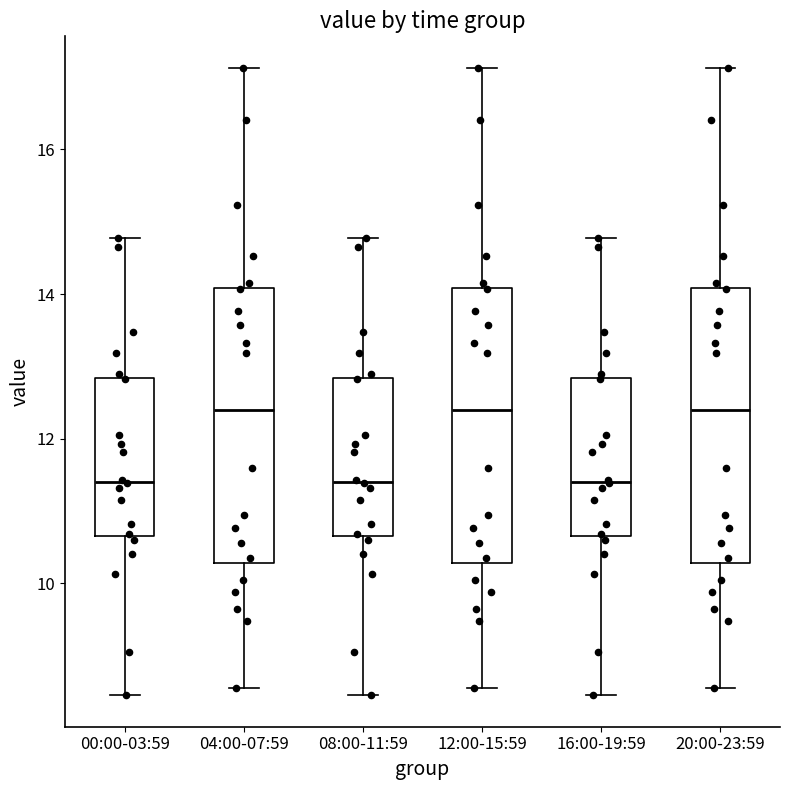

Reading left to right, read every box against the y-axis: the position of its median line, the range the box covers, and the ends of its whiskers. The values are not printed on the chart, so give them approximately, as read against the axis.

00:00-03:59: median 11.4, box 10.6 to 12.8, whiskers 8.4 to 14.8
04:00-07:59: median 12.4, box 10.2 to 14.0, whiskers 8.6 to 17.2
08:00-11:59: median 11.4, box 10.6 to 12.8, whiskers 8.4 to 14.8
12:00-15:59: median 12.4, box 10.2 to 14.0, whiskers 8.6 to 17.2
16:00-19:59: median 11.4, box 10.6 to 12.8, whiskers 8.4 to 14.8
20:00-23:59: median 12.4, box 10.2 to 14.0, whiskers 8.6 to 17.2